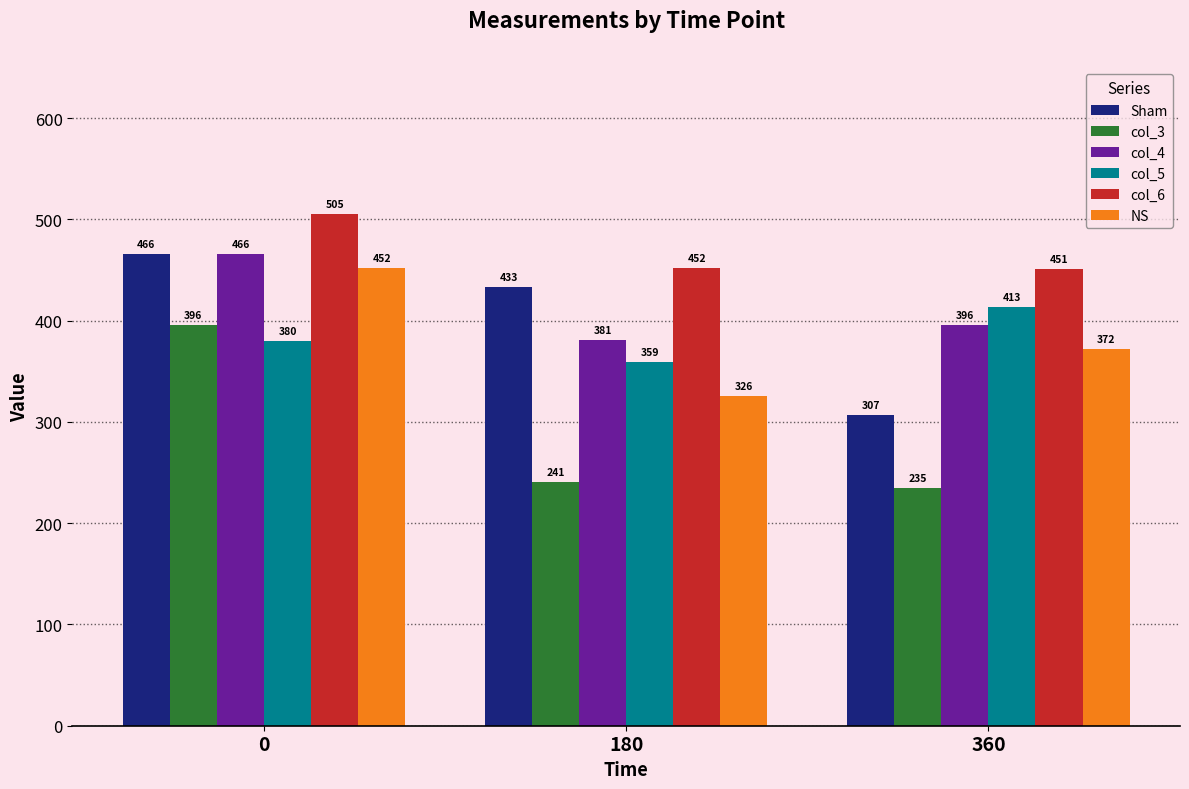

Between 0 and 360, which series saw the biggest shift?

col_3